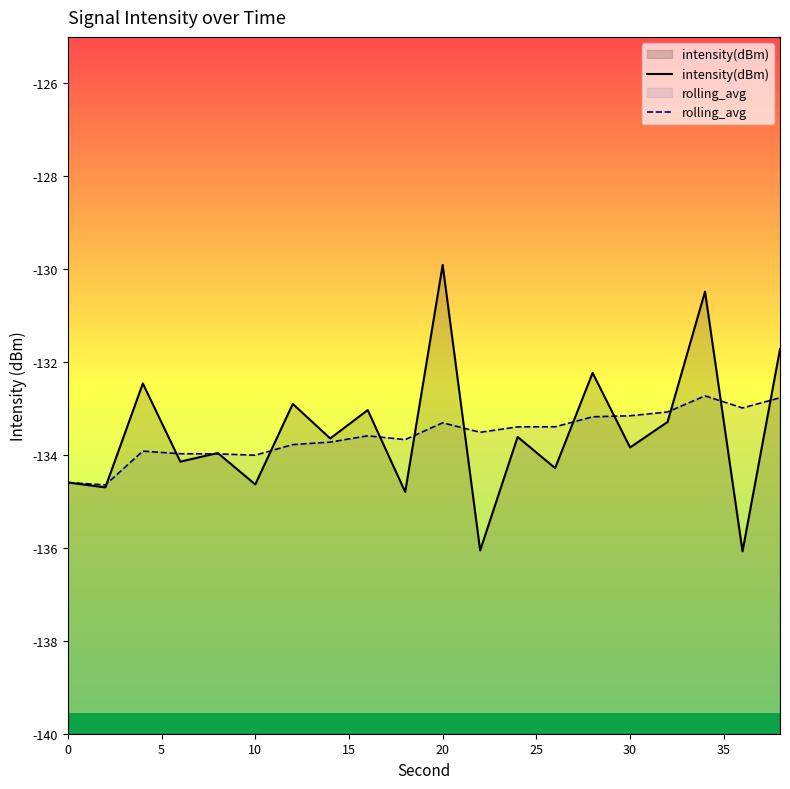

What is the minimum value shown in the chart?

-136.1